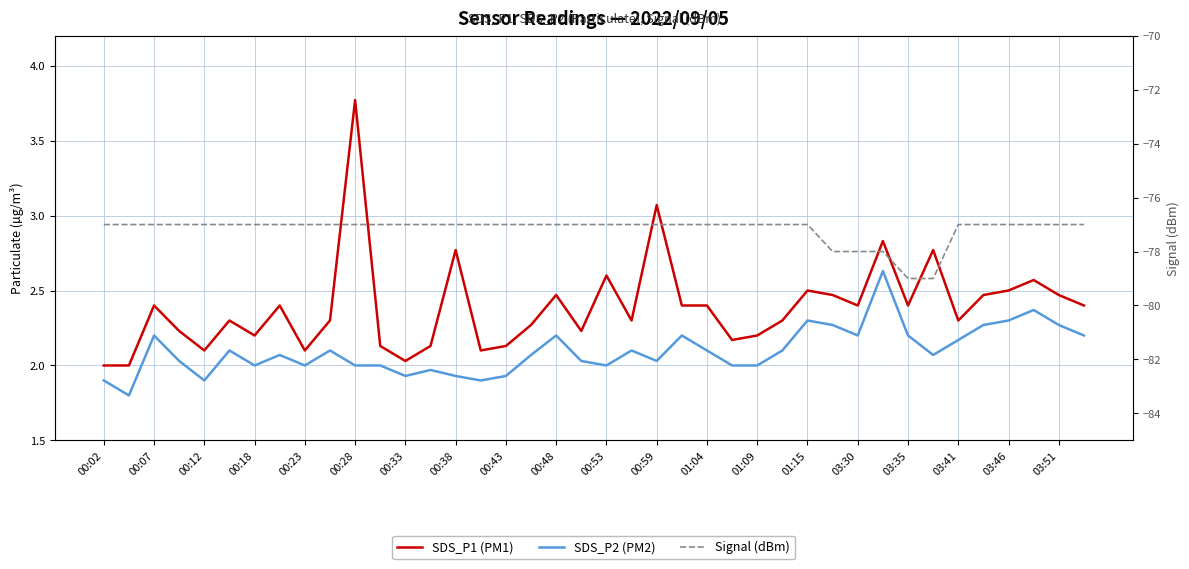

What is the difference between the second highest and second lowest values in the SDS_P1 (PM1) series?

1.1